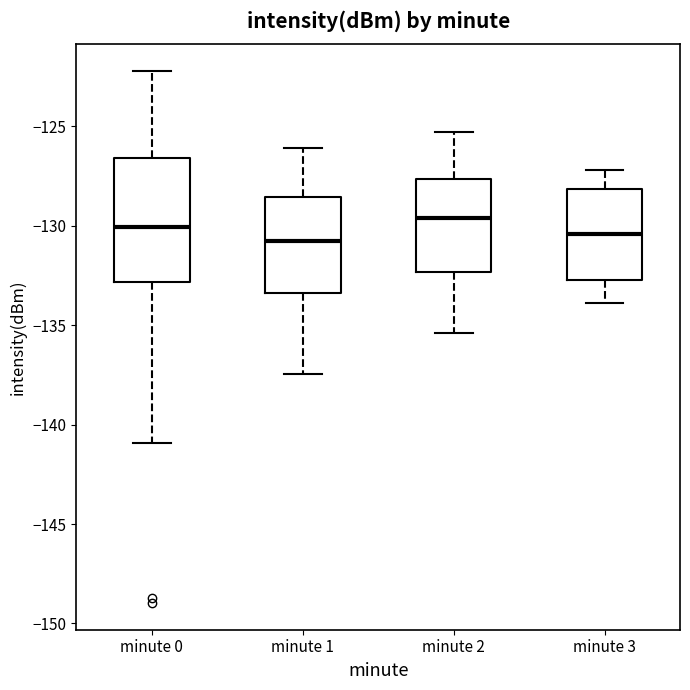

Which box is the tallest, from its lower edge to its upper edge?

minute 0